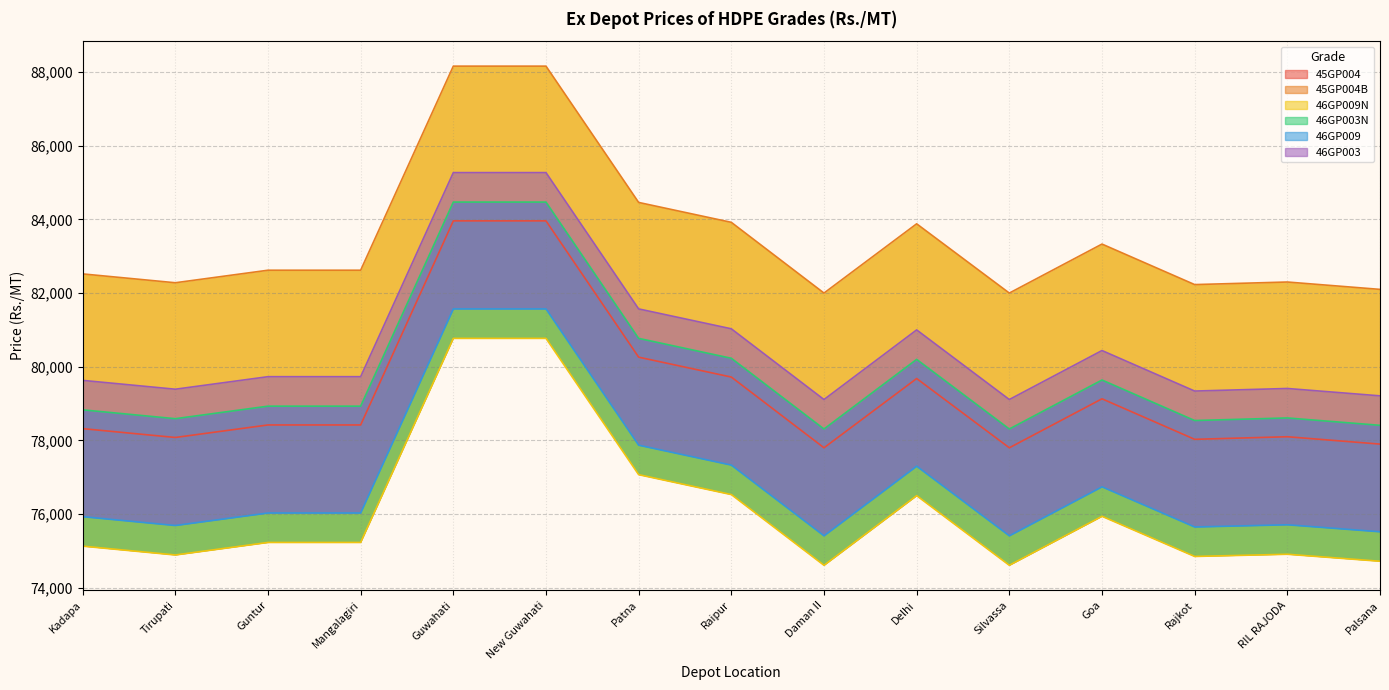

Rank the series at Raipur from lowest to highest value.

46GP009N, 46GP009, 45GP004, 46GP003N, 46GP003, 45GP004B